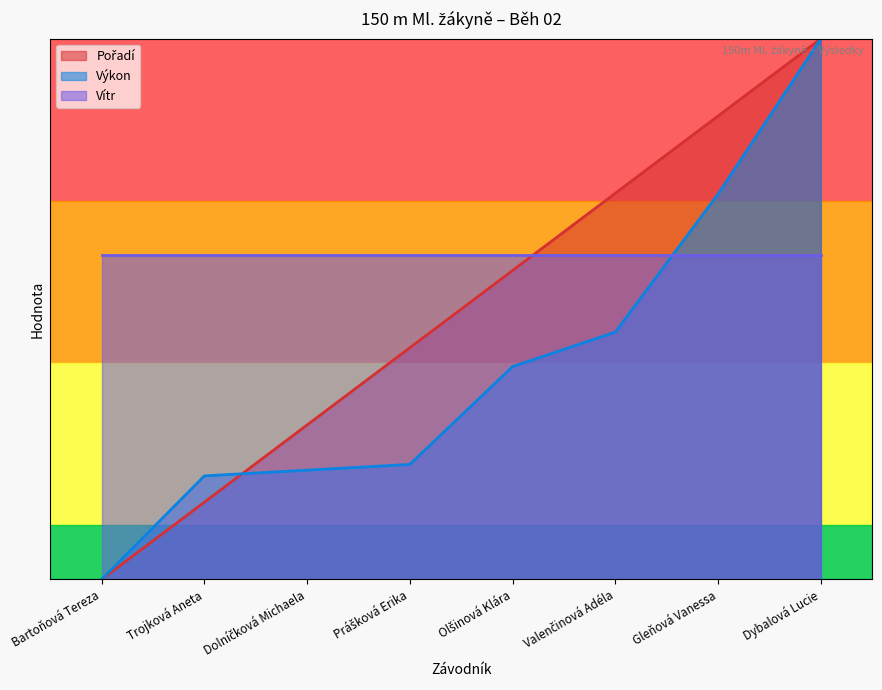

At which label does Pořadí reach its minimum?

Bartoňová Tereza